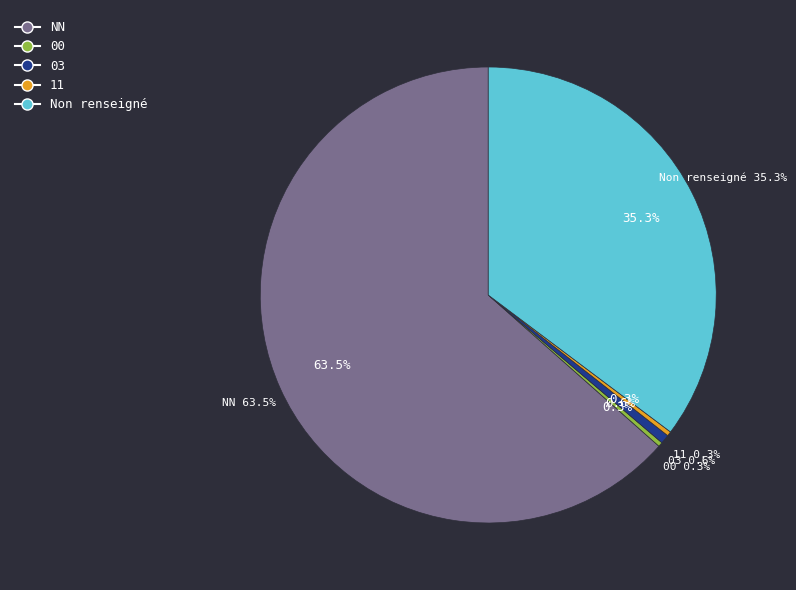

The 03 slice represents 1% of the pie. True or false?

True